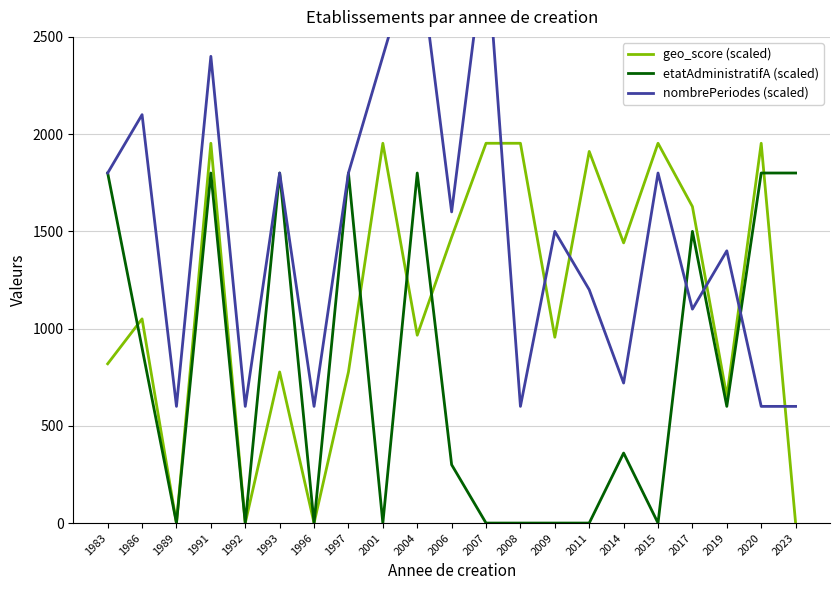

At which category does nombrePeriodes (scaled) reach its first local valley?

1989